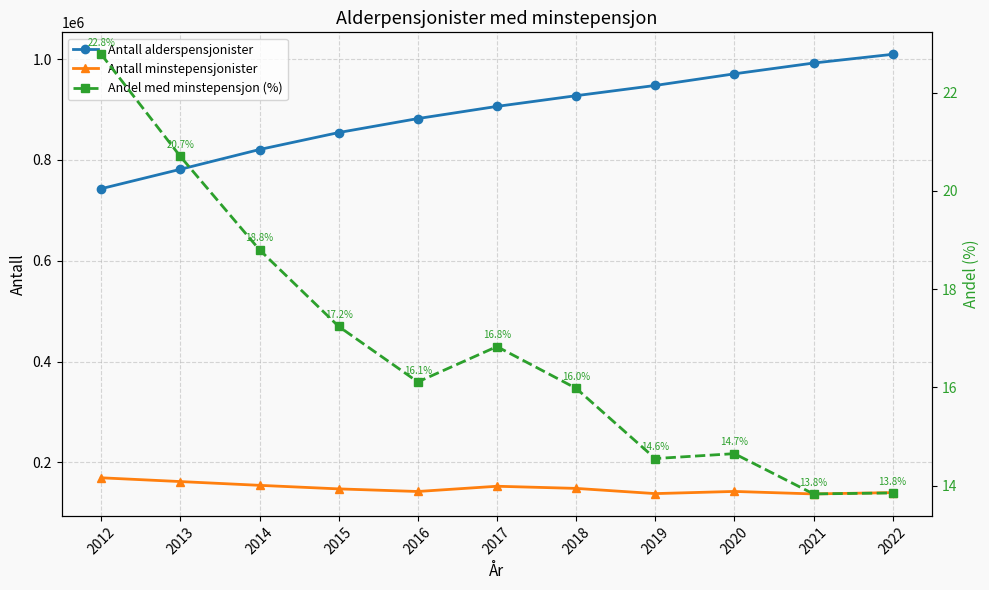

What is the value of the Antall alderspensjonister point at the 6th from the left?

906366